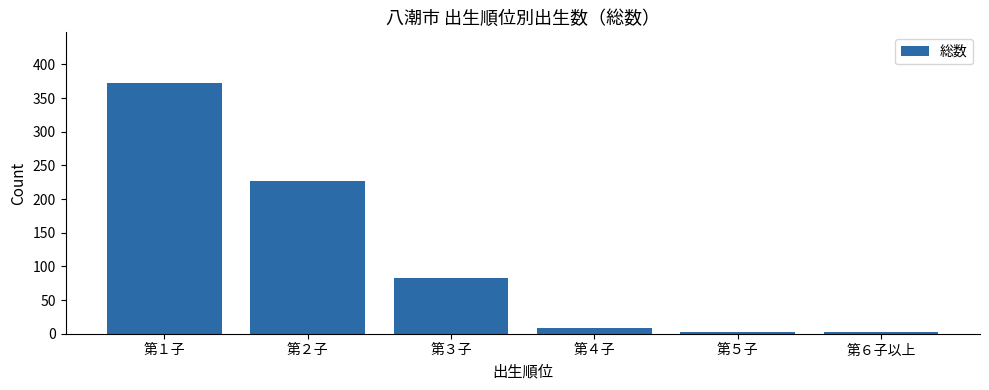

The value at 第４子 is 9. True or false?

True